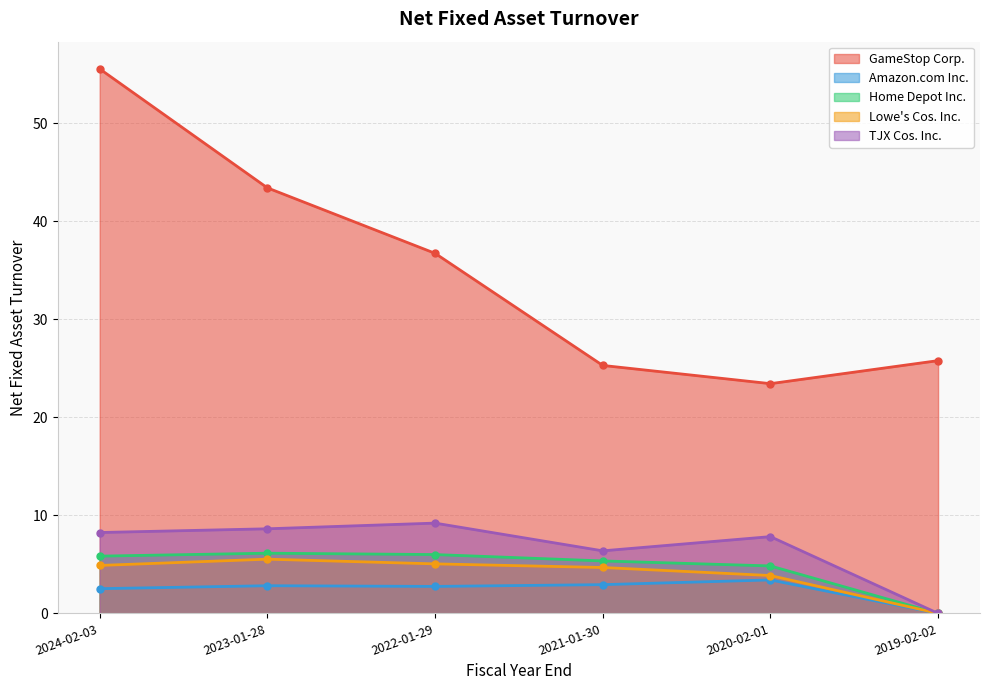

True or false: Home Depot Inc. and TJX Cos. Inc. intersect in this chart.

False